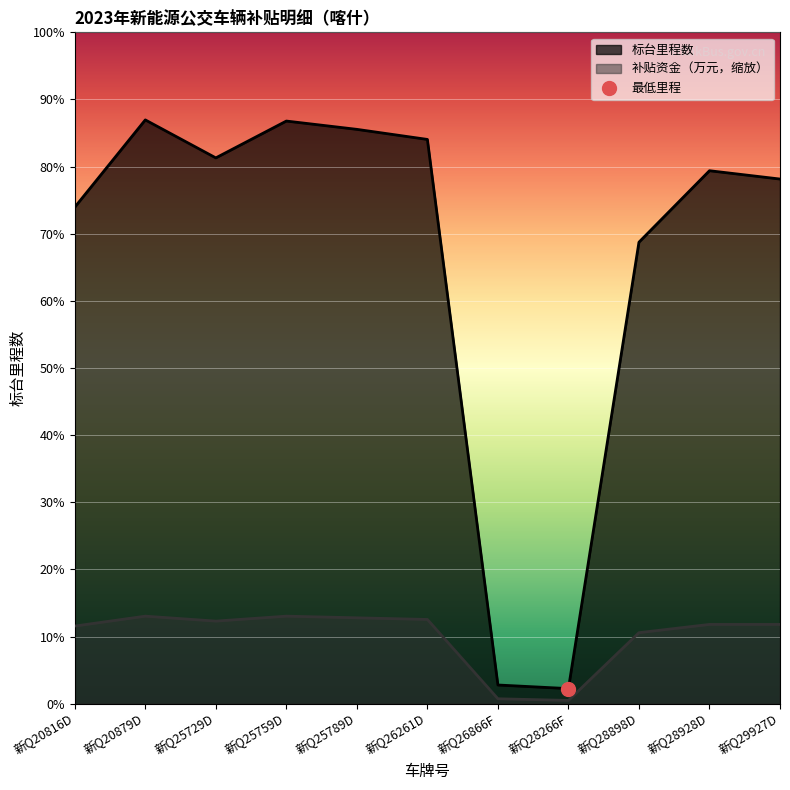

What is the label of the 10th point from the left?

新Q28928D